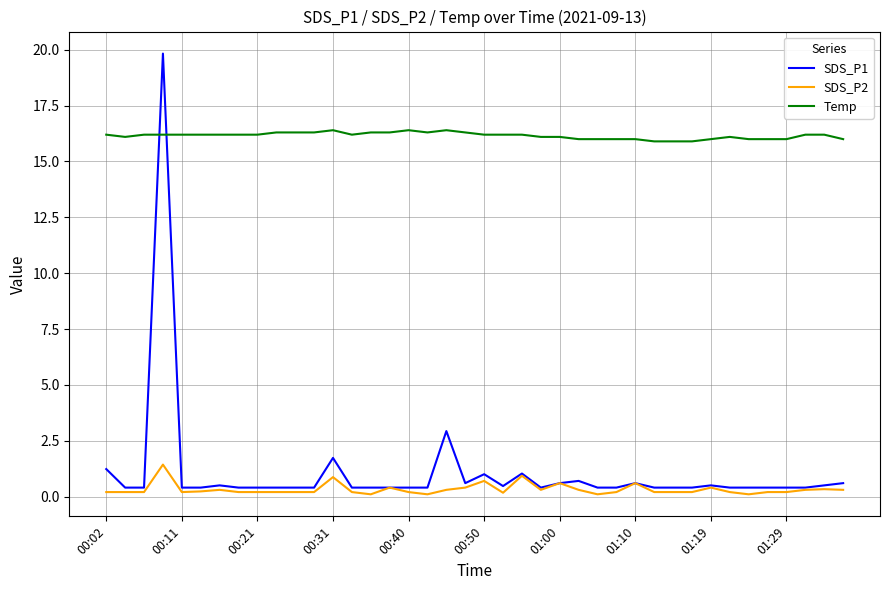

Rank the series by their maximum value, from highest to lowest.

SDS_P1, Temp, SDS_P2